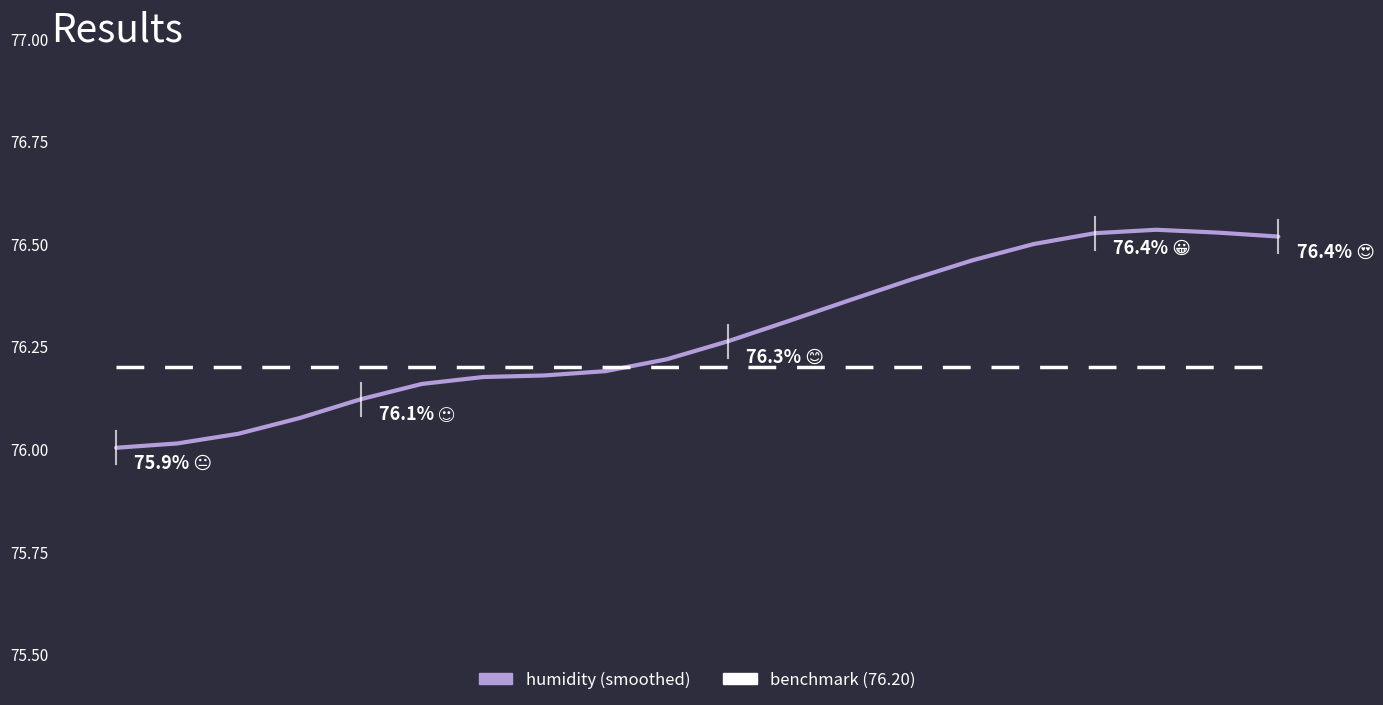

The value of humidity at 11 is 76.3. True or false?

True